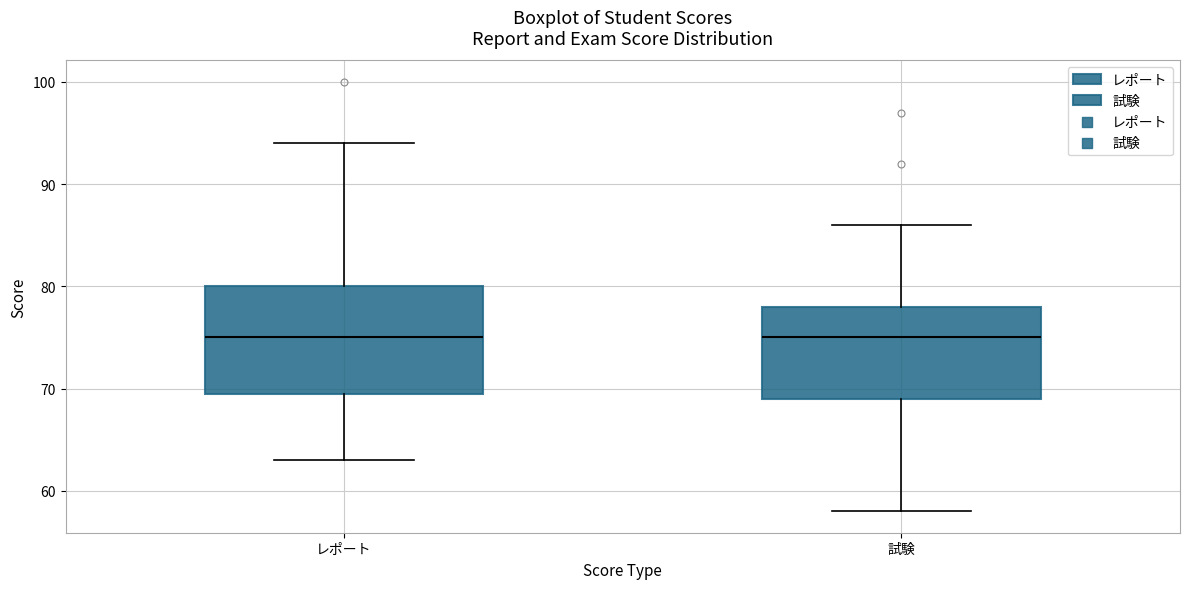

Reading left to right, transcribe this box plot: for each box, give where its median line is, the range the box spans, and where its two whiskers end, as read against the y-axis. The values are not printed on the chart, so give them approximately, as read against the axis.

レポート: median 75, box 70 to 80, whiskers 63 to 94
試験: median 75, box 69 to 78, whiskers 58 to 86